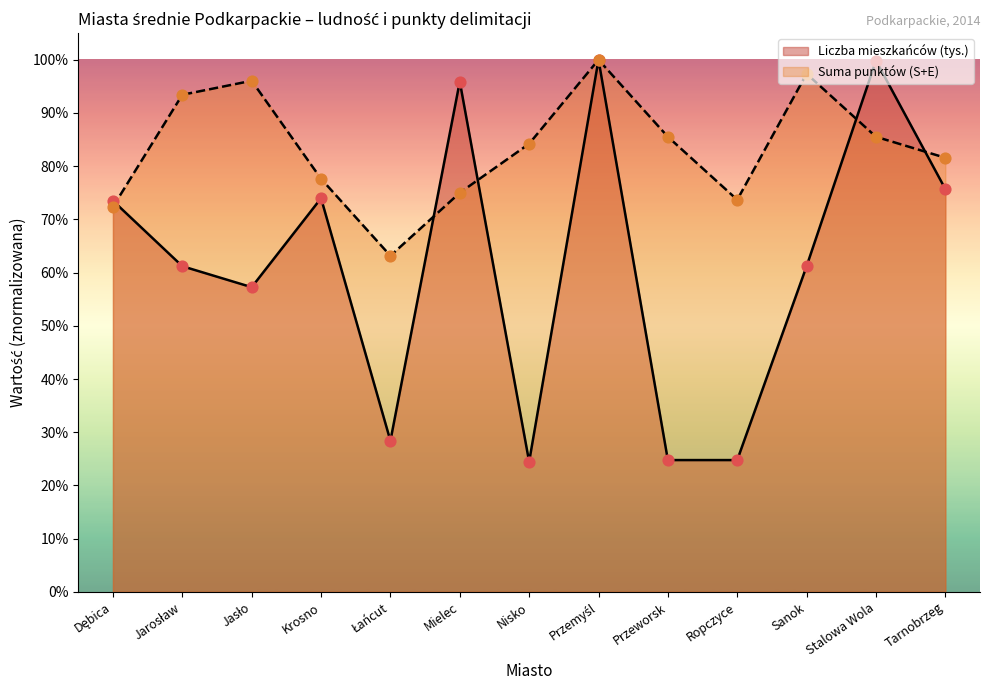

What are all the series names shown in the legend?

Liczba mieszkańców (tys.), Suma punktów (S+E)